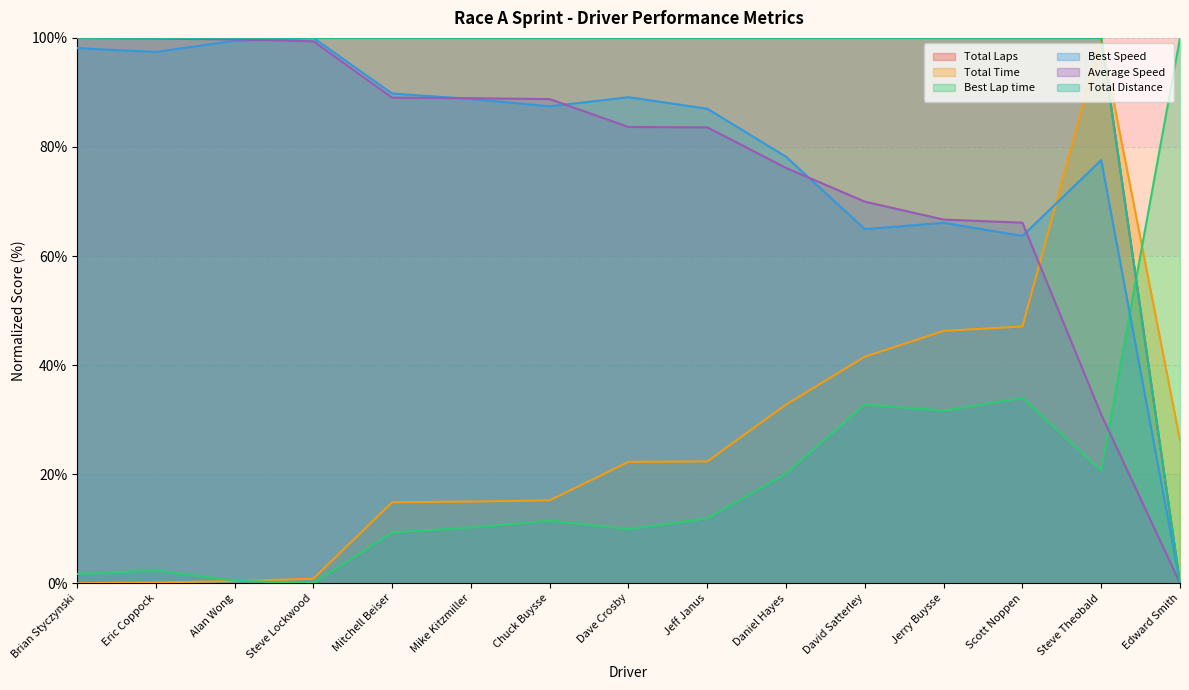

List the labels in order of Total Distance value, largest first.

Brian Styczynski, Eric Coppock, Alan Wong, Steve Lockwood, Mitchell Beiser, Mike Kitzmiller, Chuck Buysse, Dave Crosby, Jeff Janus, Daniel Hayes, David Satterley, Jerry Buysse, Scott Noppen, Steve Theobald, Edward Smith